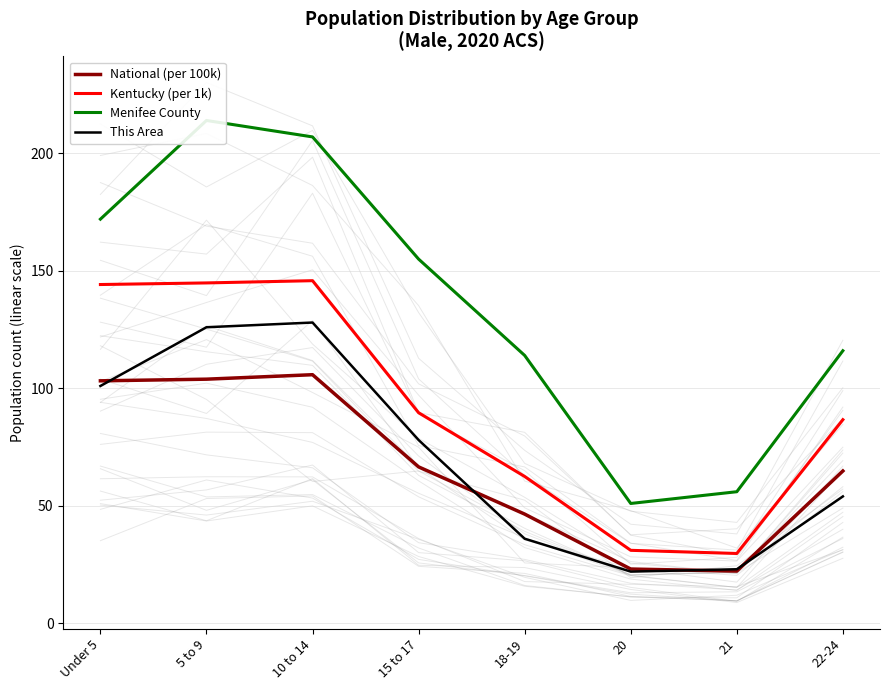

Which label corresponds to the largest value in the chart?

5 to 9